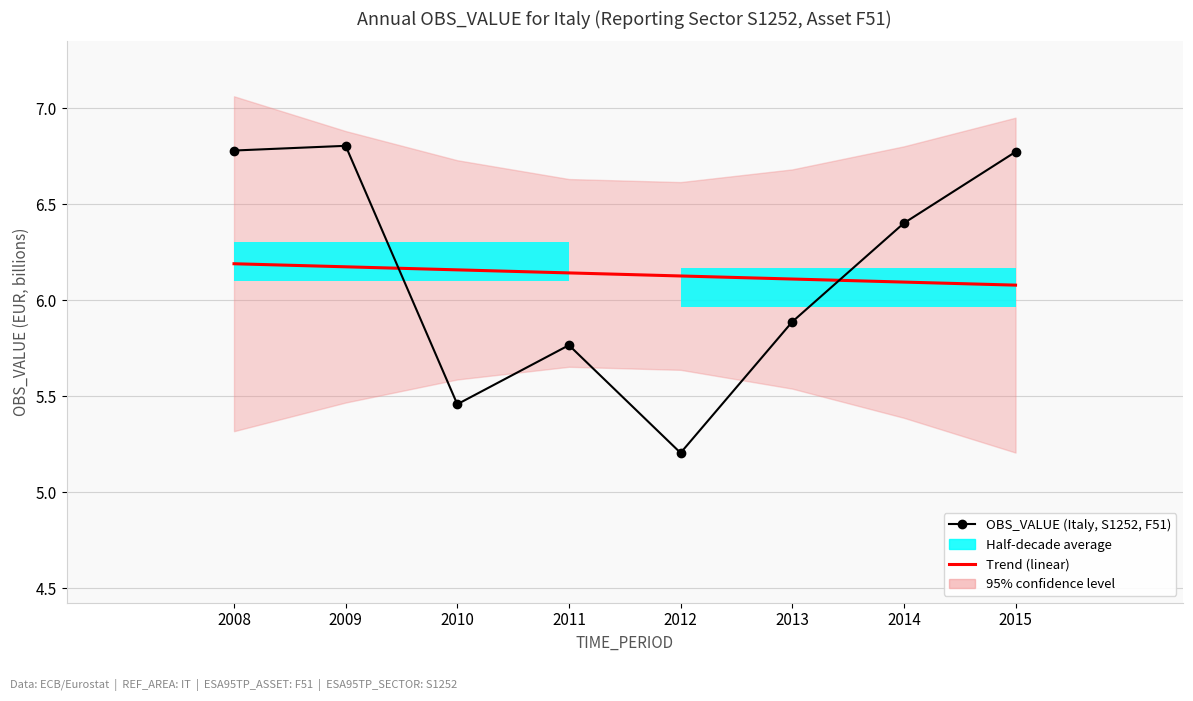

Count the Trend (linear) values in the range 6 to 7.

8